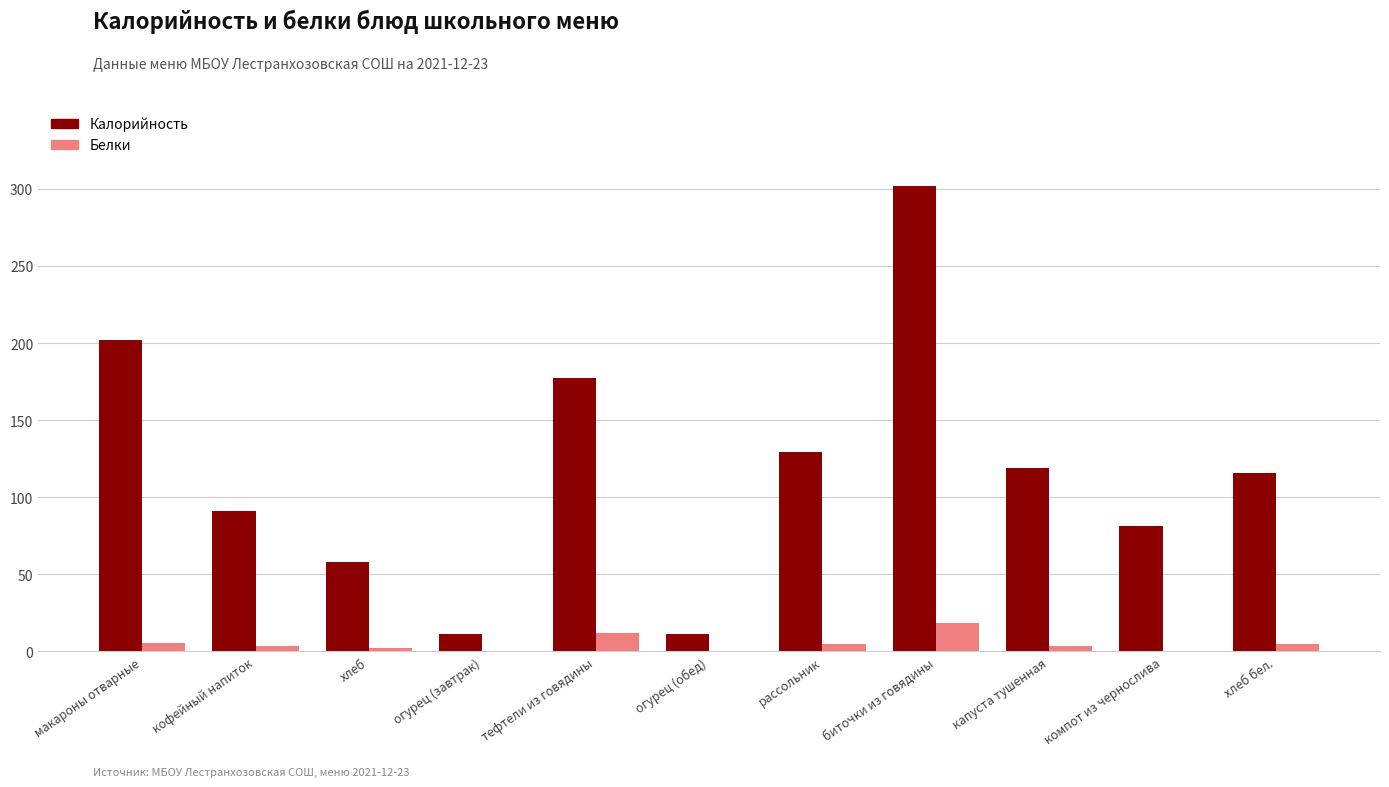

What is the highest value of the Калорийность series?

301.7